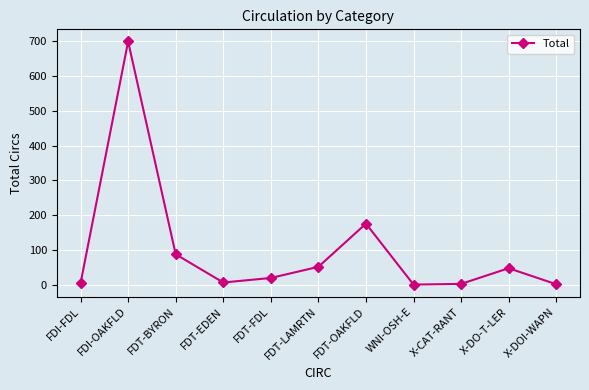

Approximately how many times larger is the value at FDT-FDL compared to X-DO-T-LER?

0.4